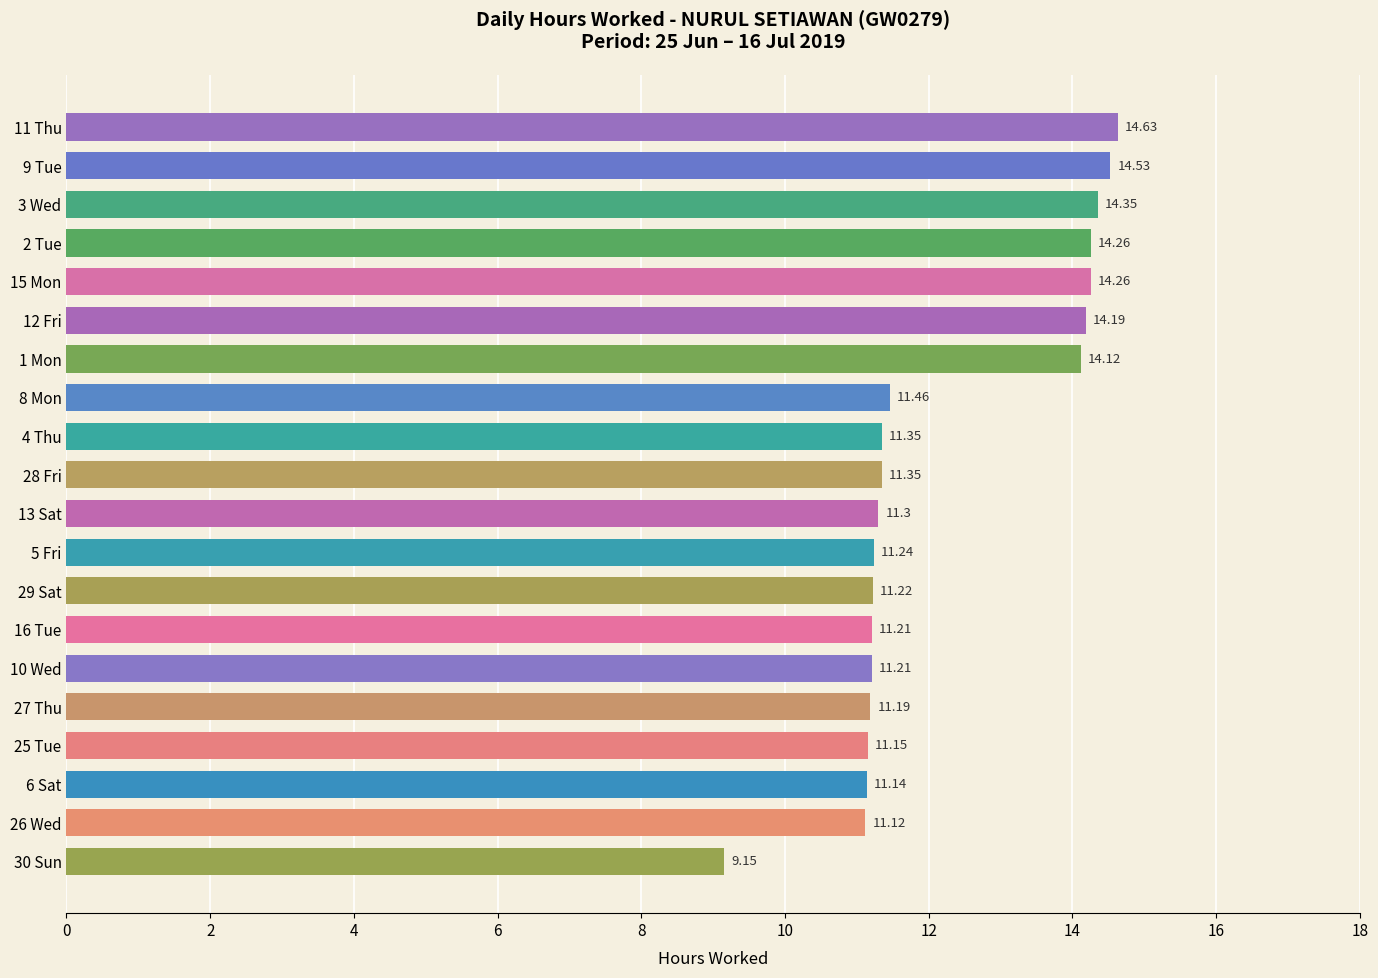

Does the chart contain any negative values?

No